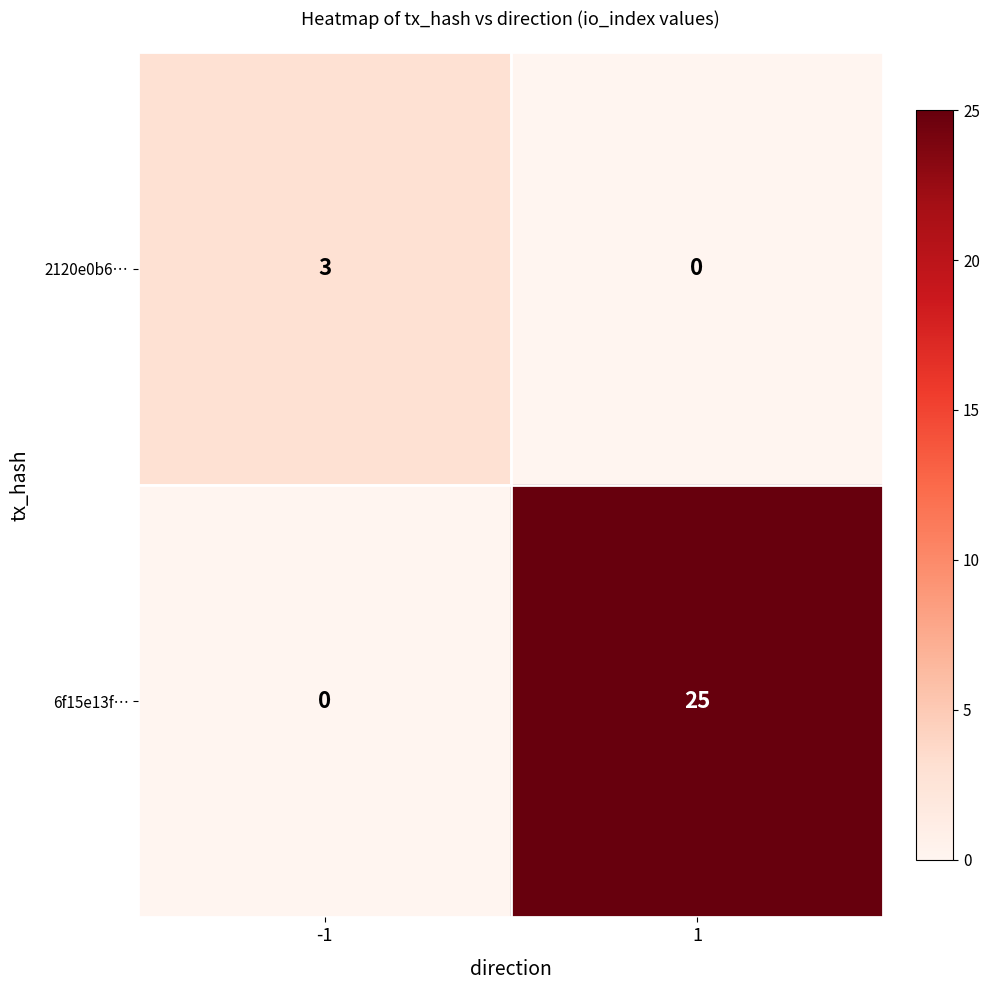

What is the difference between the maximum and minimum values in the 6f15e13f… series?

25